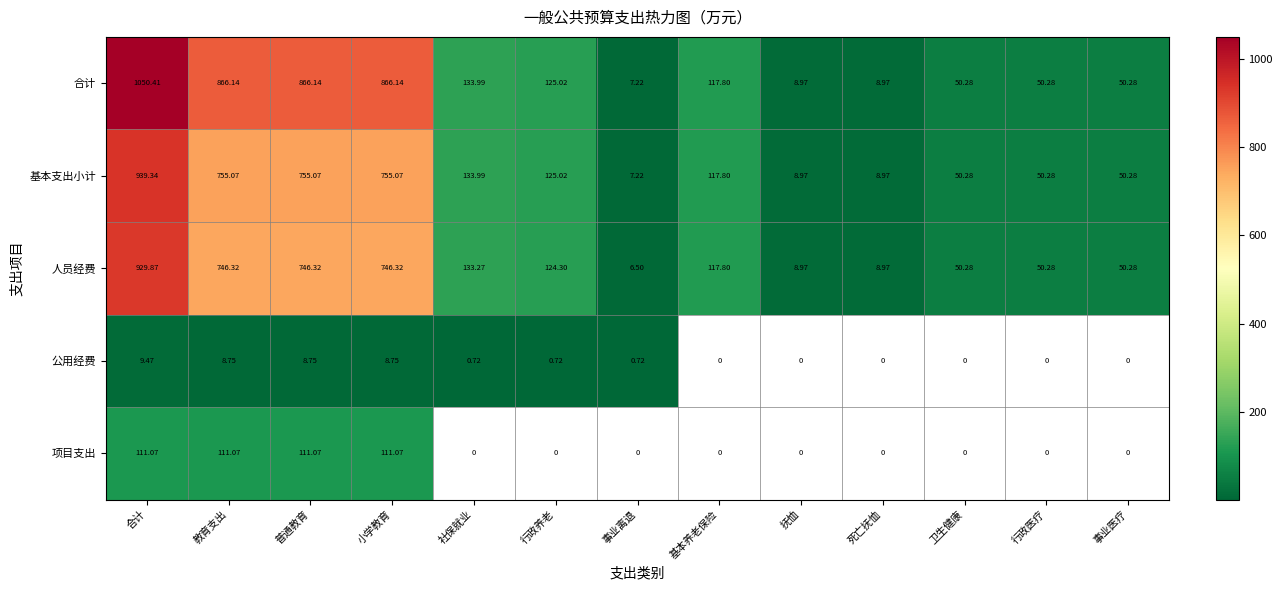

At 合计, list the series in order from smallest to largest.

公用经费, 项目支出, 人员经费, 基本支出小计, 合计